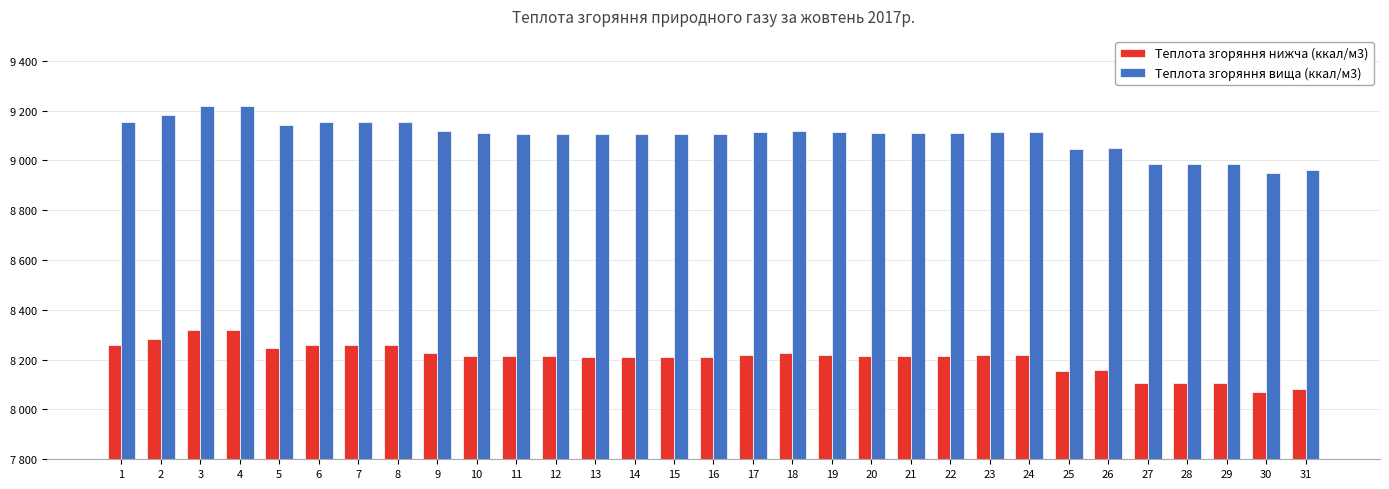

At how many categories does at least one series exceed 9201?

2